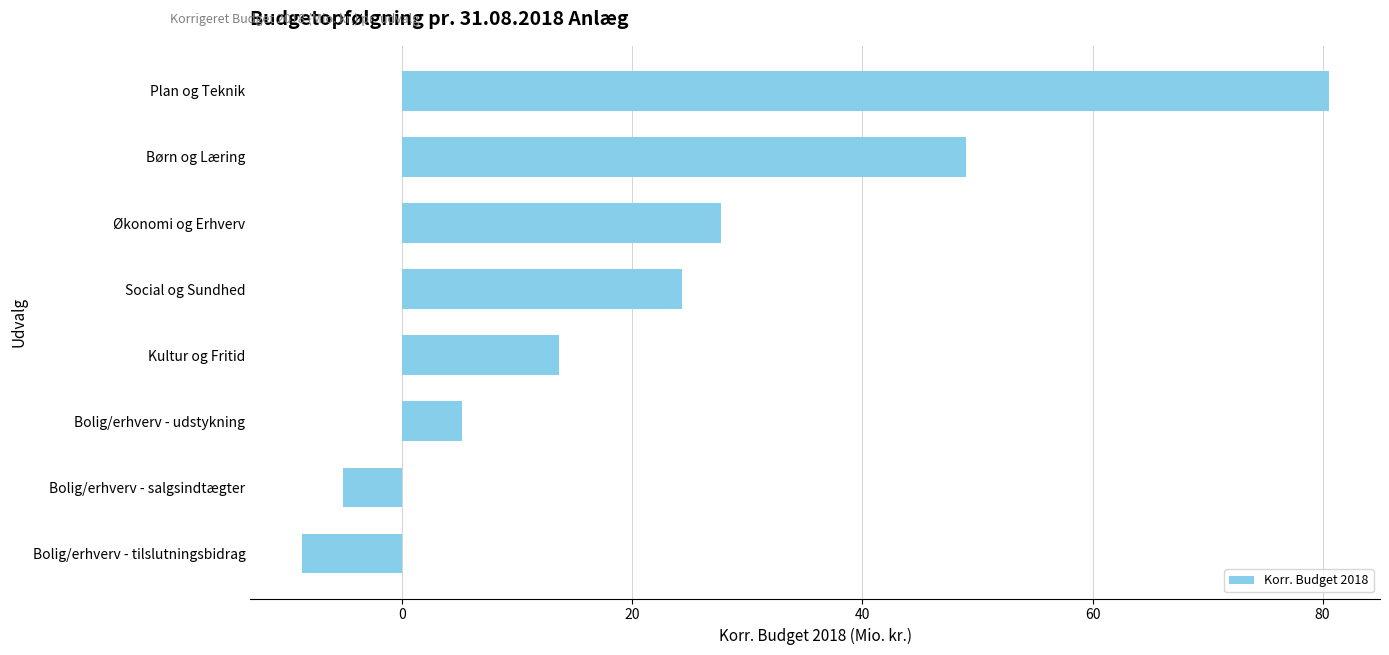

Does the chart contain stacked bars?

No